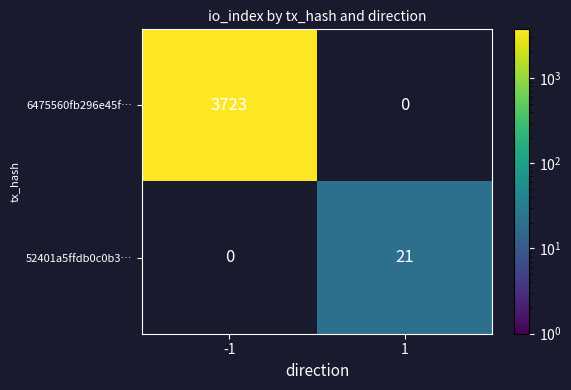

Which has a higher value, 1 or -1?

-1